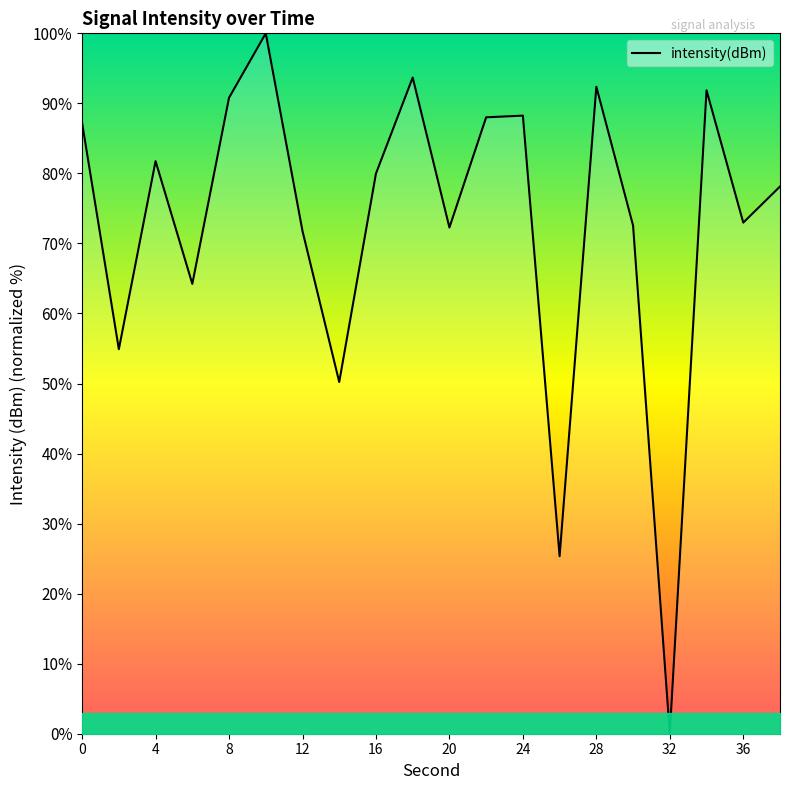

Count the number of values greater than 79.

10